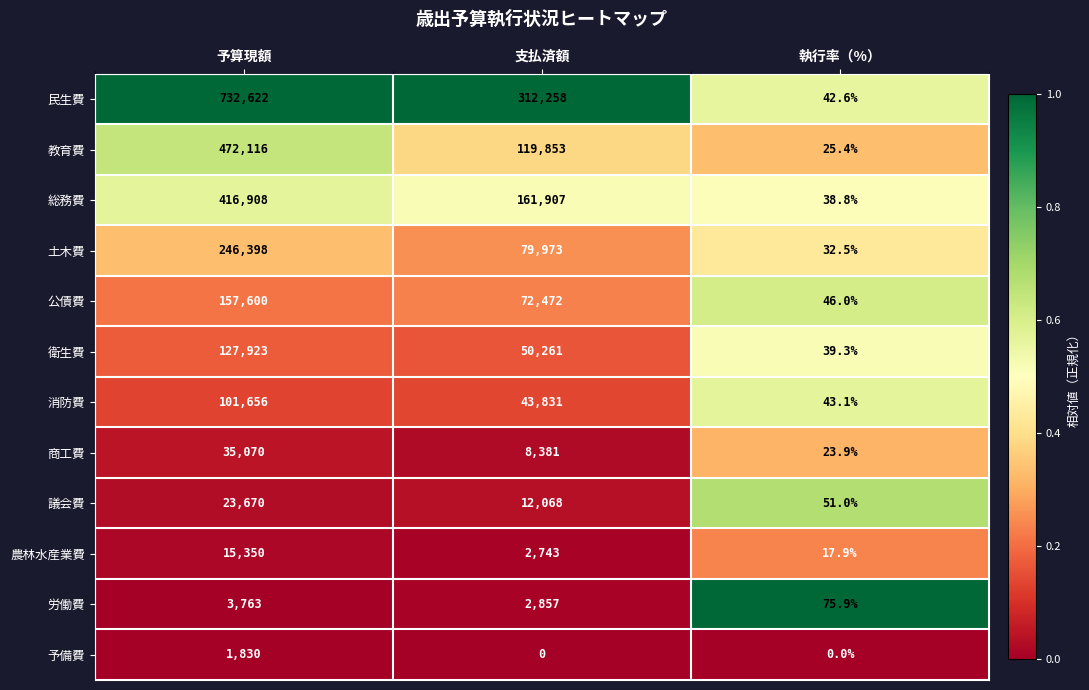

The value of 予備費 at 予算現額 is 1830.0. True or false?

True